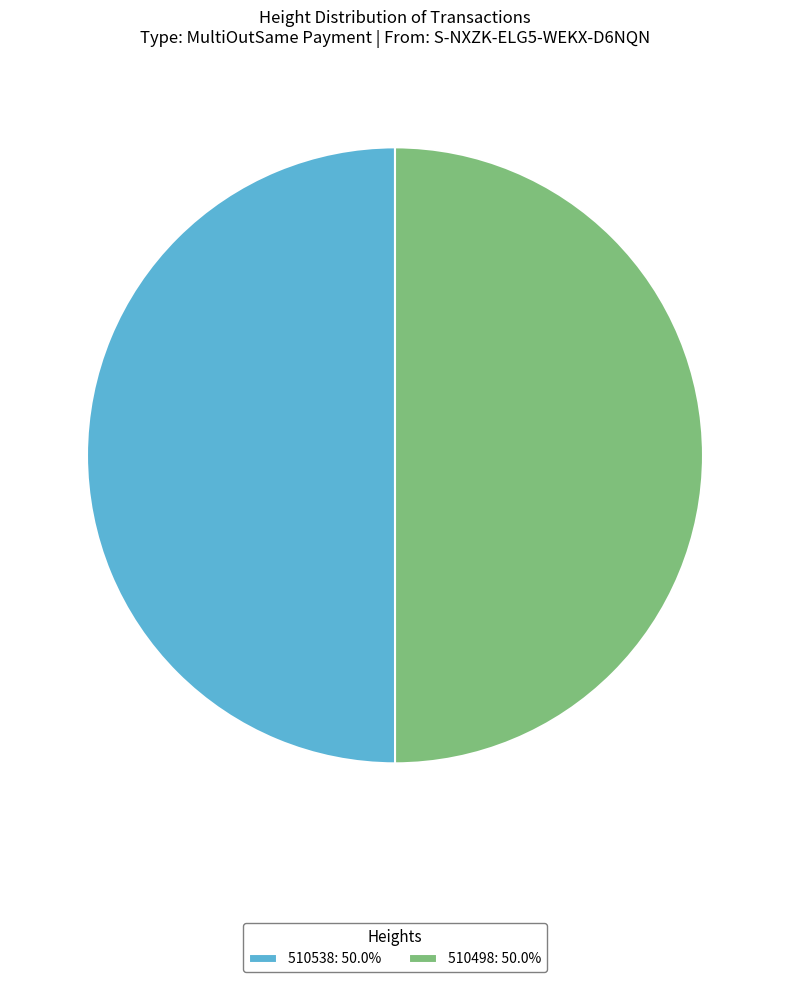

True or false: 510538 accounts for 50% of the total.

True